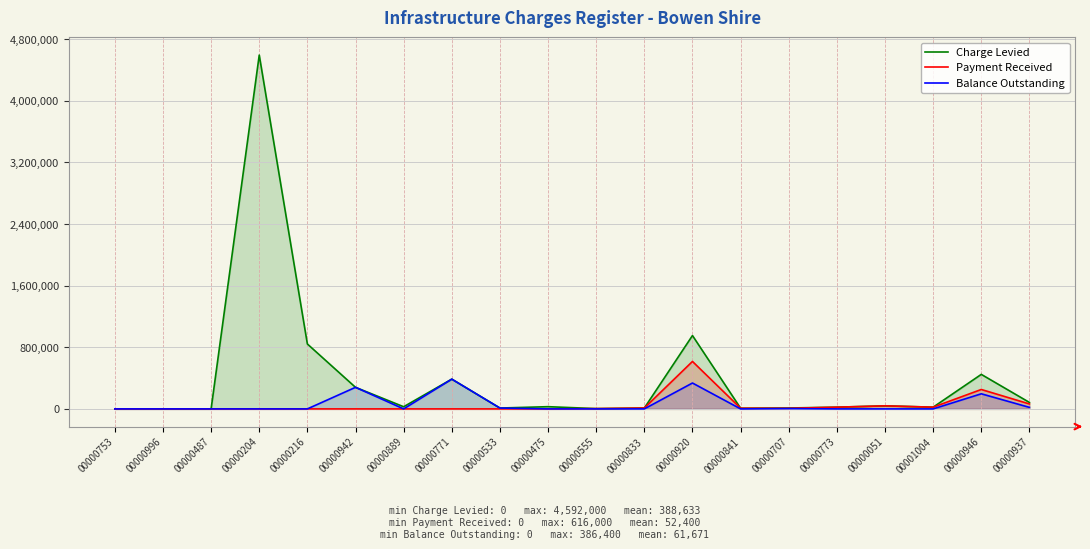

Is it true that Balance Outstanding equals -117157.4 at 00000051?

False